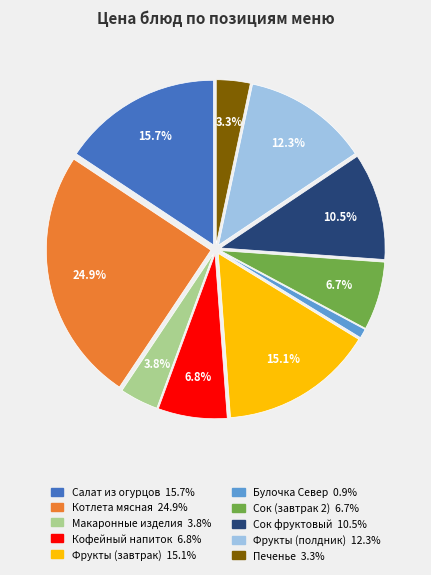

To the nearest percent, what is the difference between the largest and smallest slice percentages?

24%